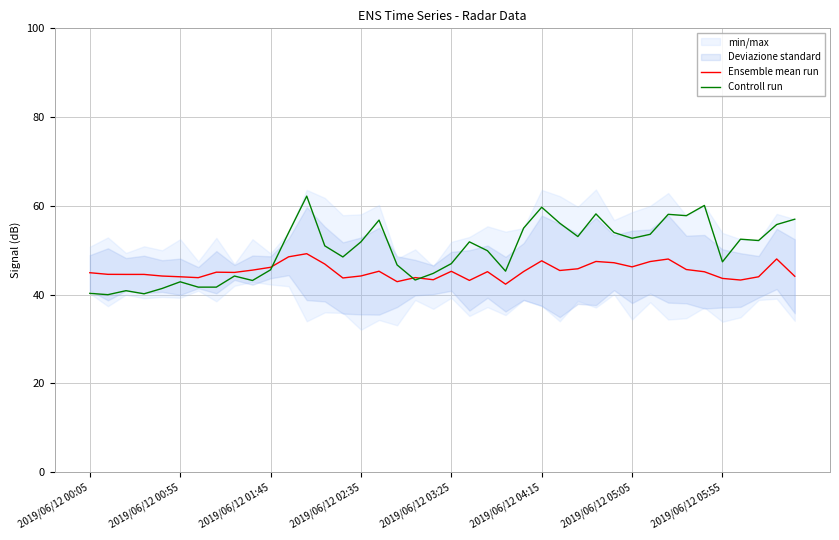

What is the total value across all series at 2019/06/12 00:05?

85.2